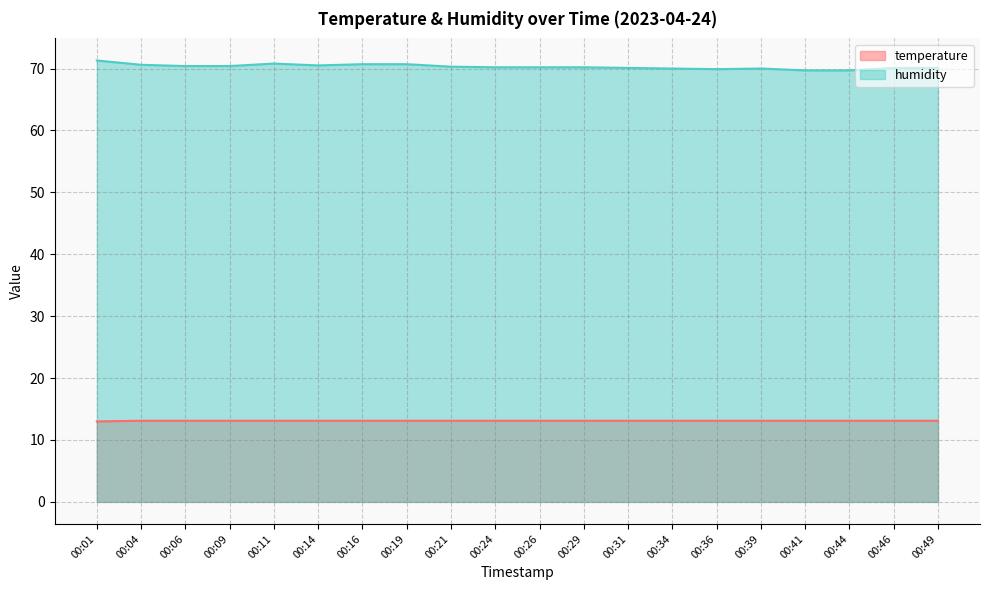

At how many categories does at least one series exceed 34?

20